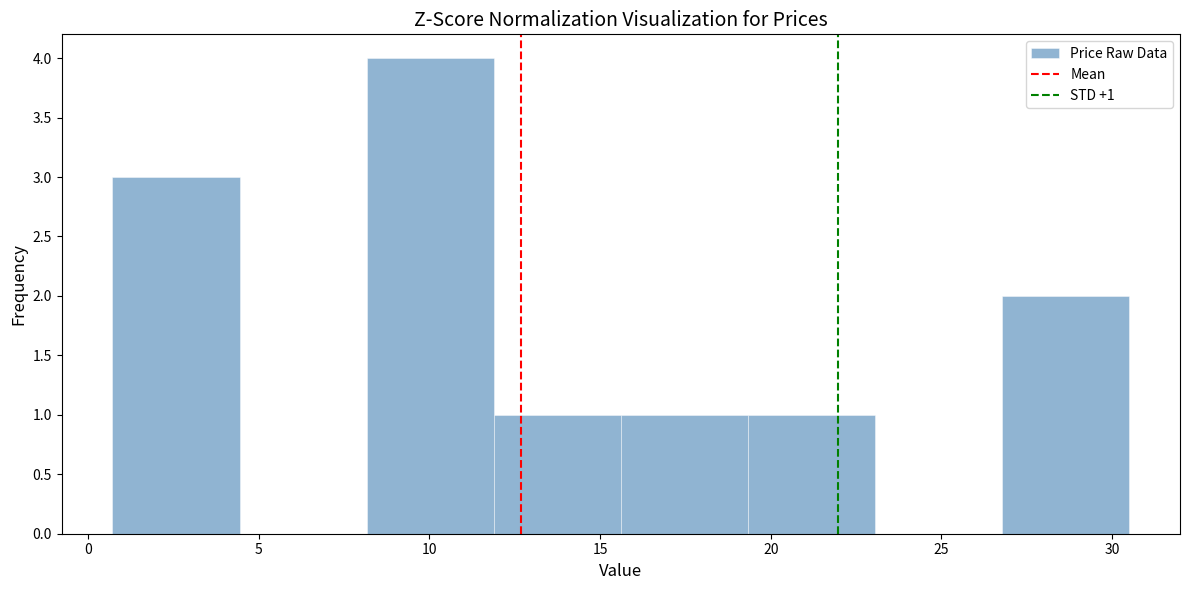

Which range on the x-axis has the tallest bar?

8.0 to 12.0